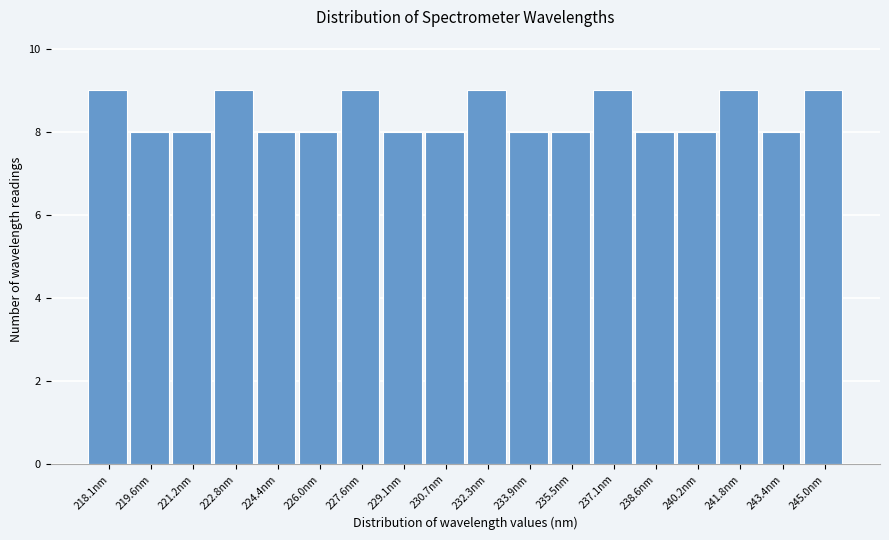

Reading right to left, what are all the values shown in this chart?

9	8	9	8	8	9	8	8	9	8	8	9	8	8	9	8	8	9